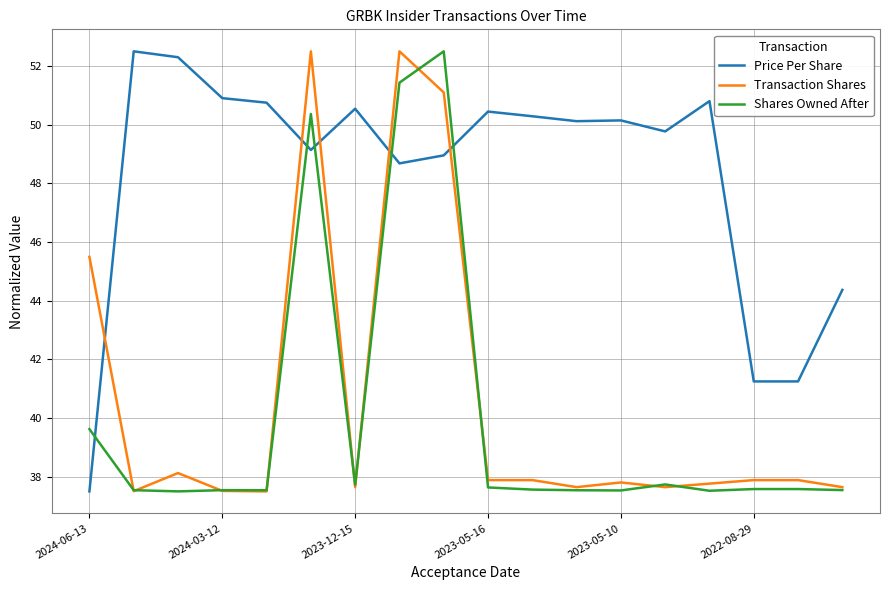

How many times do Shares Owned After and Price Per Share cross each other?

5